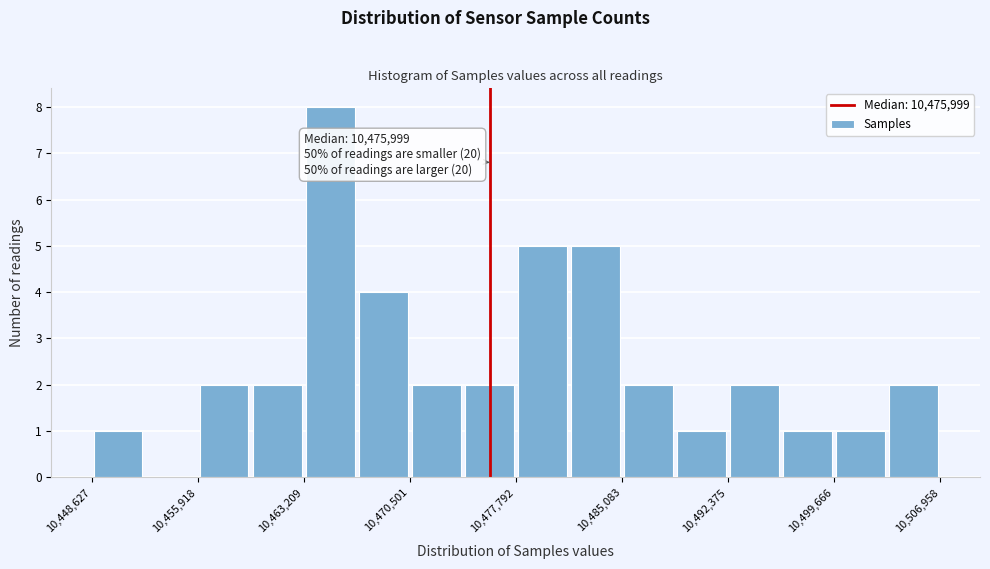

Around what value on the x-axis is the tallest bar? Give the approximate position of its centre, as read against the axis.

10465000